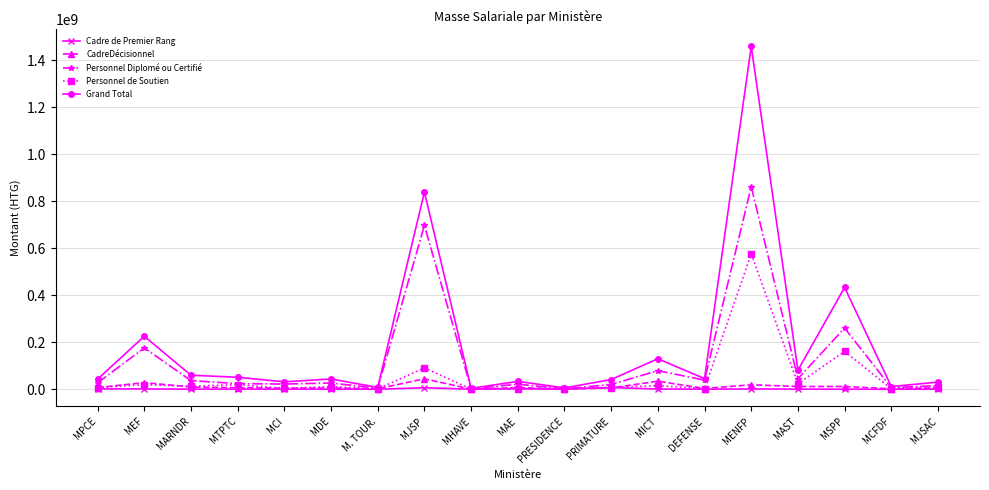

What is the minimum value shown in the chart?

146350